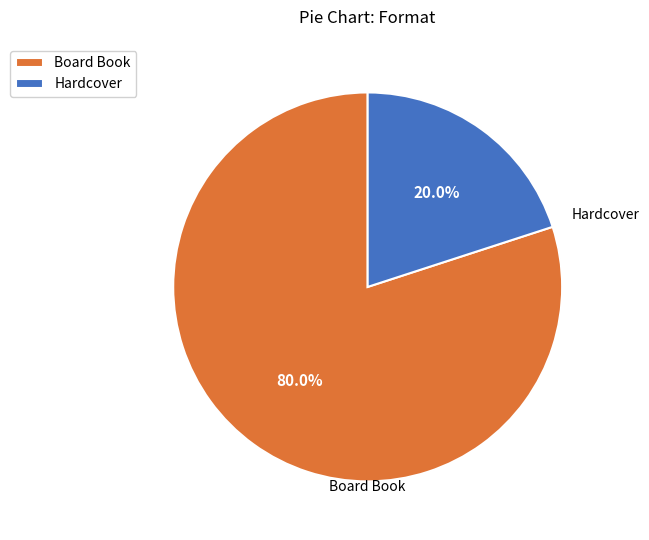

To the nearest percent, what is the average slice percentage?

50%